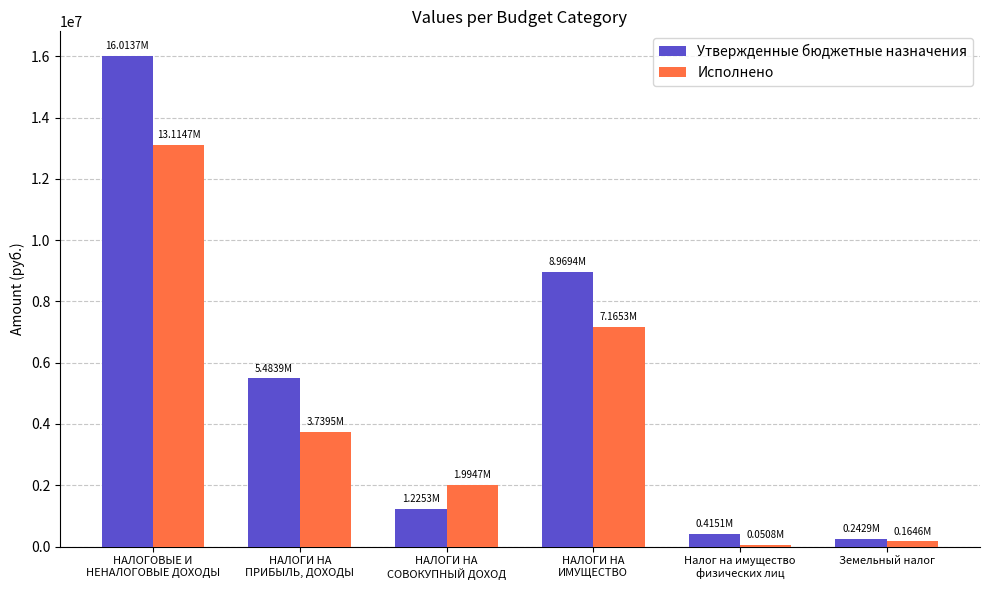

How many data points in Исполнено are above 3739514?

3